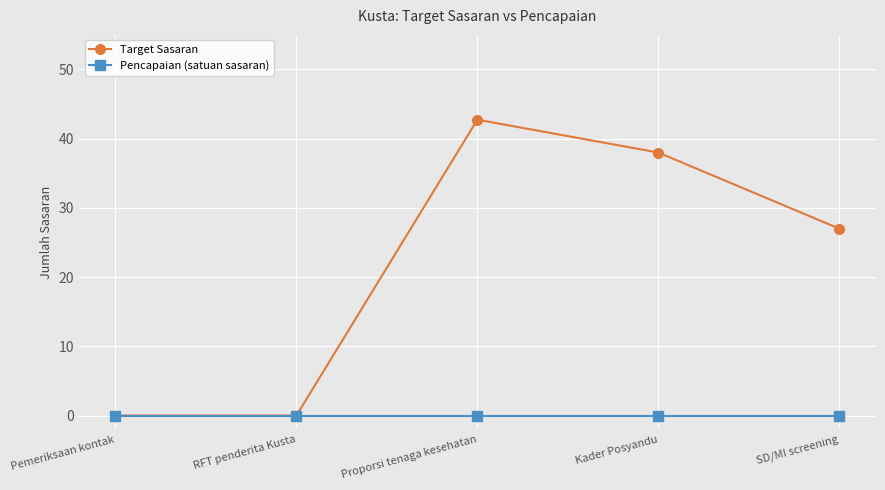

List the series in order of their overall mean, highest first.

Target Sasaran, Pencapaian (satuan sasaran)